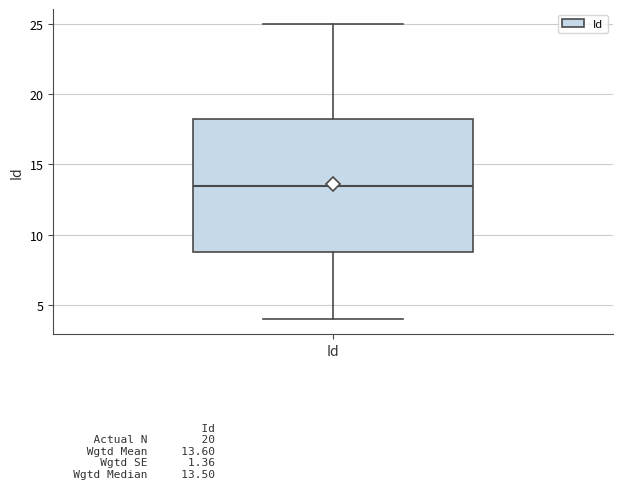

Transcribe this box plot: give where the median line is, the range the box spans, and where the two whiskers end, as read against the y-axis. The values are not printed on the chart, so give them approximately, as read against the axis.

median 13.5, box 9.0 to 18.5, whiskers 4.0 to 25.0